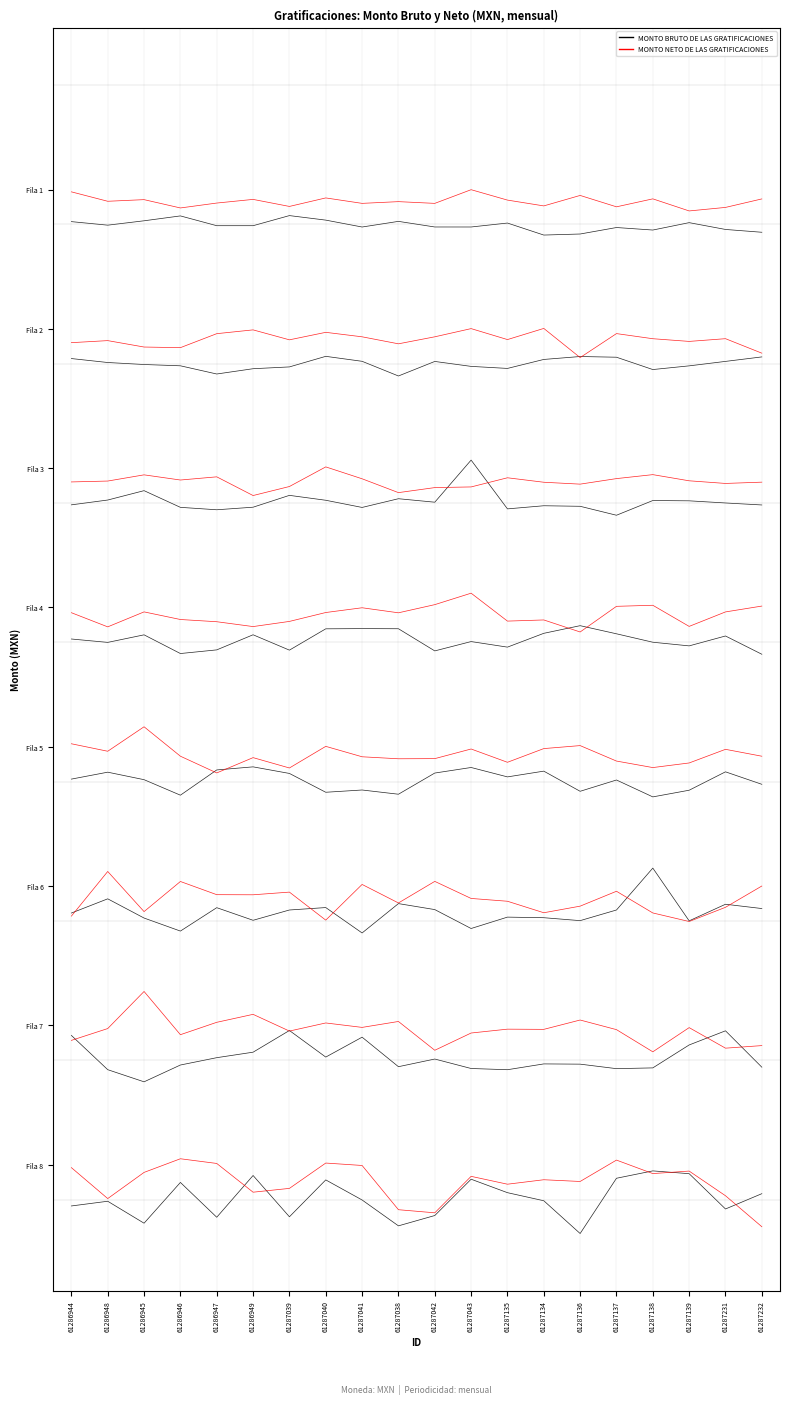

What are all the series names shown in the legend?

MONTO BRUTO DE LAS GRATIFICACIONES, MONTO NETO DE LAS GRATIFICACIONES